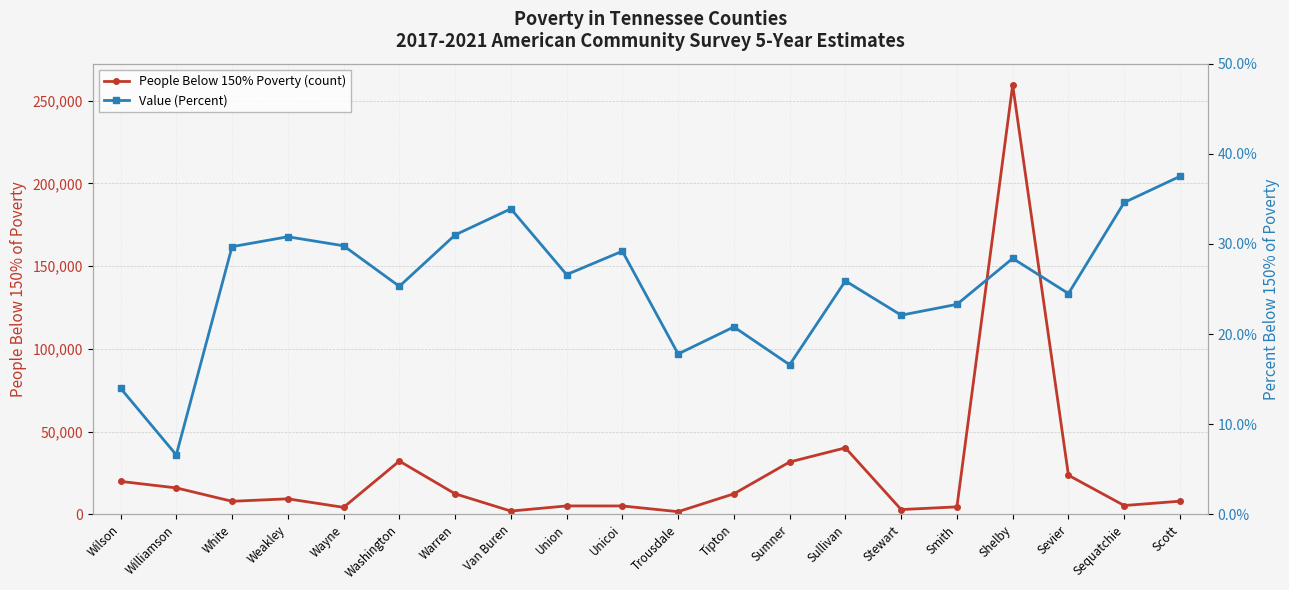

The value of Value (Percent) at Sullivan is 25.9. True or false?

True